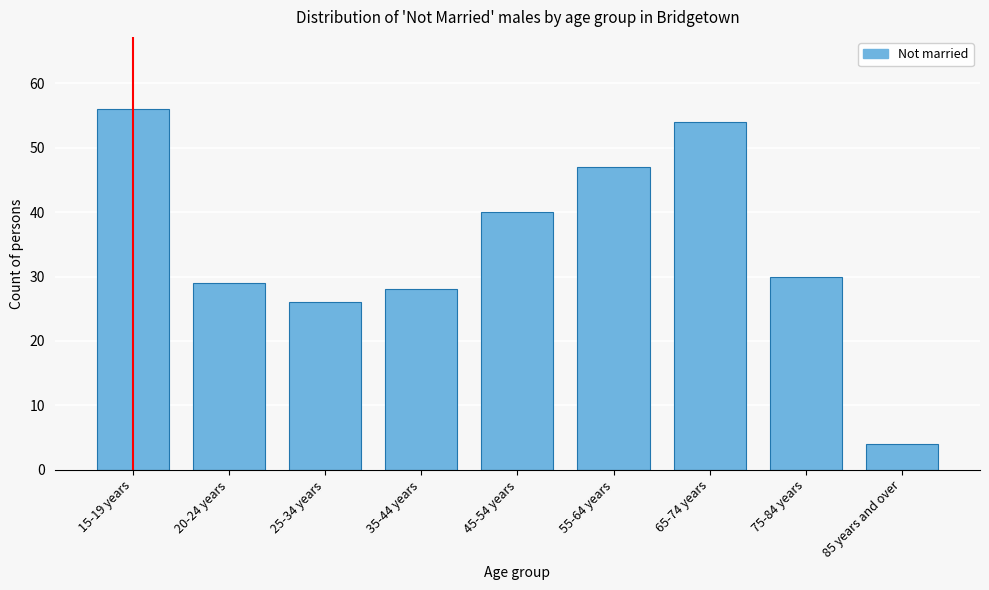

Reading right to left, extract all data points from this chart.

85 years and over=4	75-84 years=30	65-74 years=54	55-64 years=47	45-54 years=40	35-44 years=28	25-34 years=26	20-24 years=29	15-19 years=56